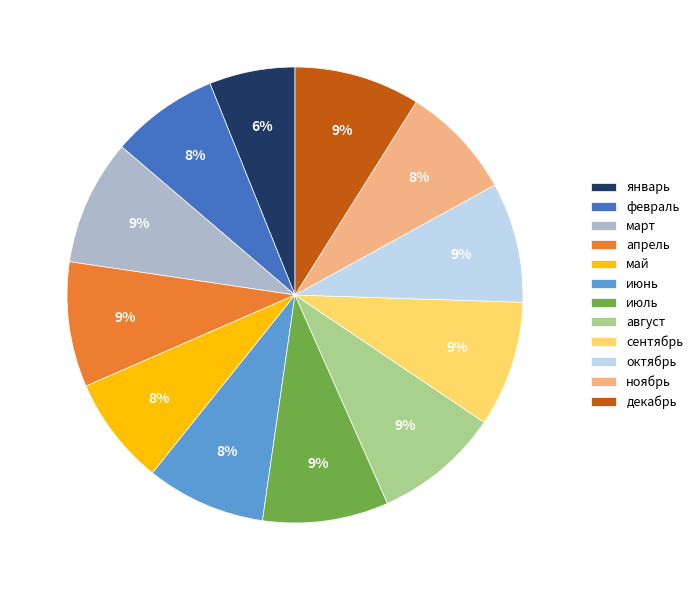

Count the number of slices in the pie.

12